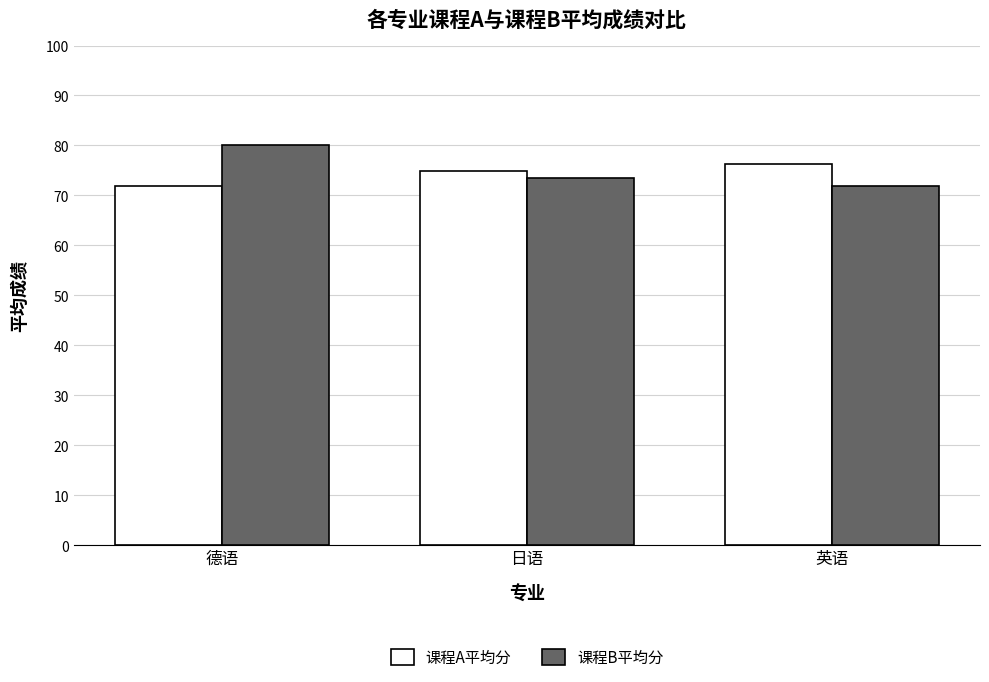

What is the sum of all 课程A平均分 values?

223.1